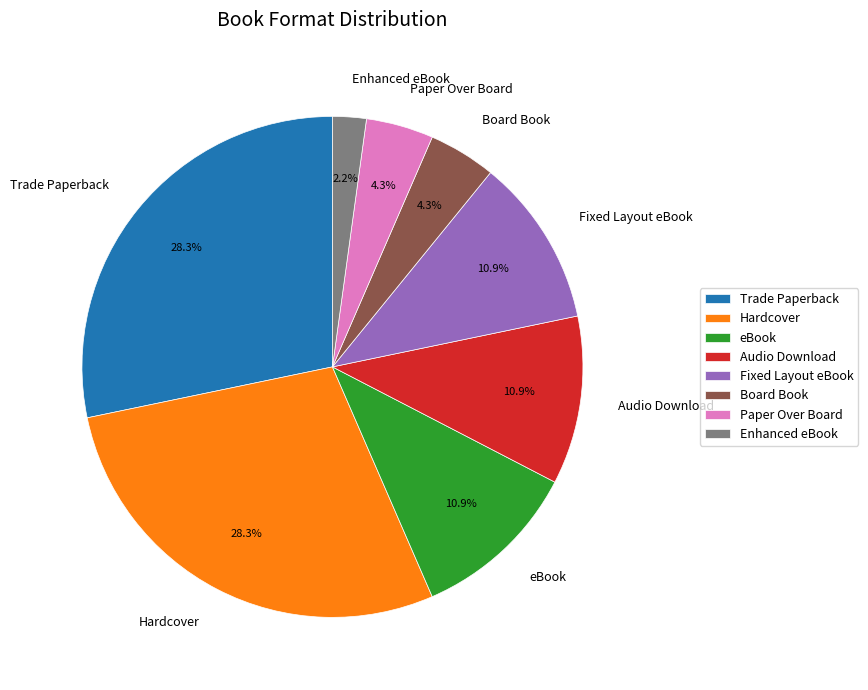

Which slice is the smallest?

Enhanced eBook